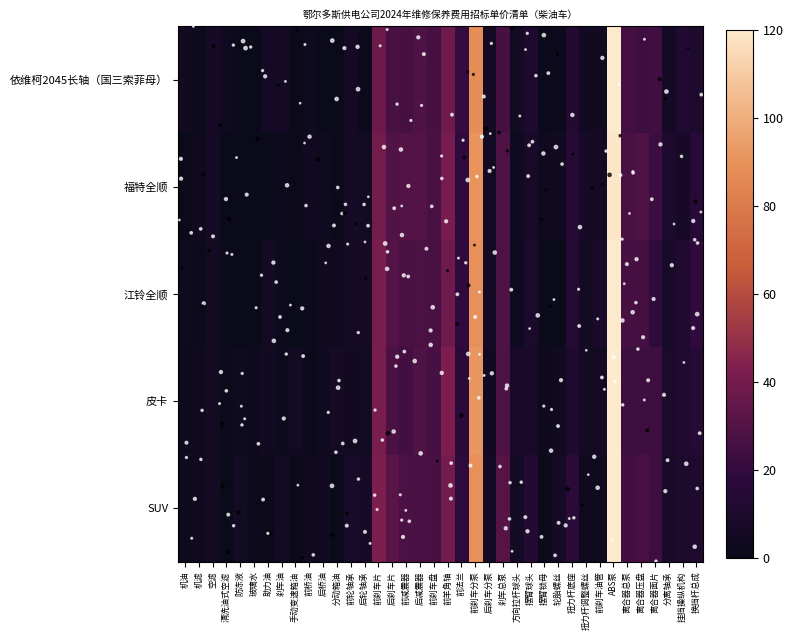

At how many categories does at least one series exceed 89?

2